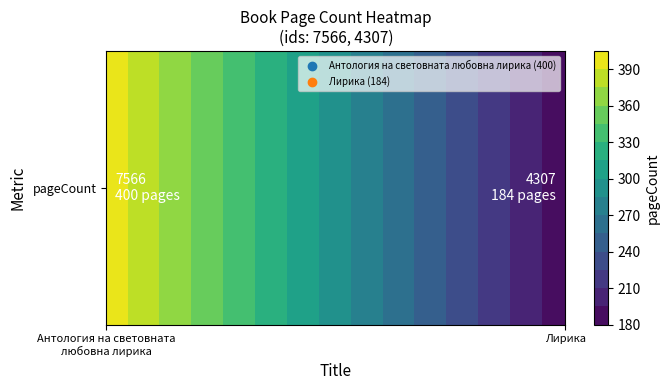

Rank the series by their maximum value, from lowest to highest.

Лирика, Антология на световната любовна лирика